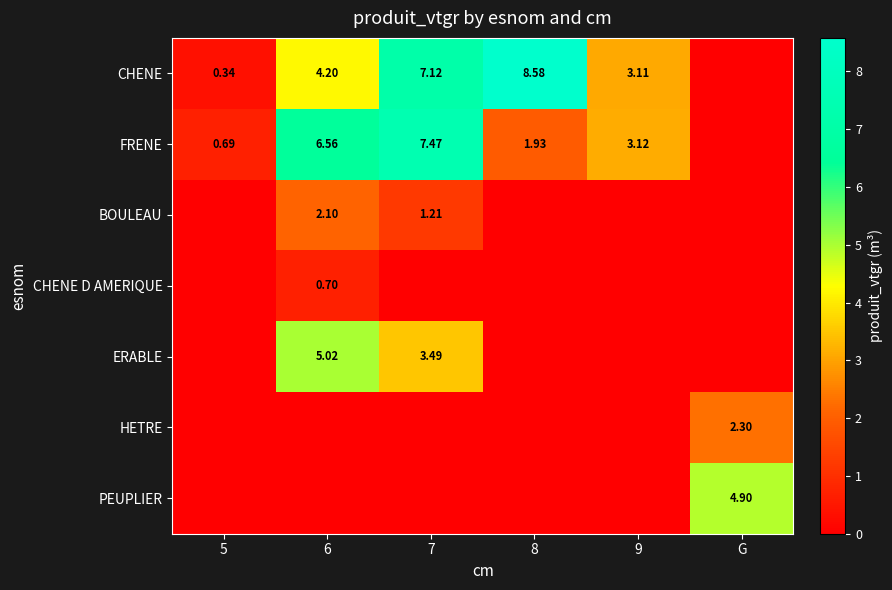

What is the difference between the second highest and minimum values in the ERABLE series?

3.5